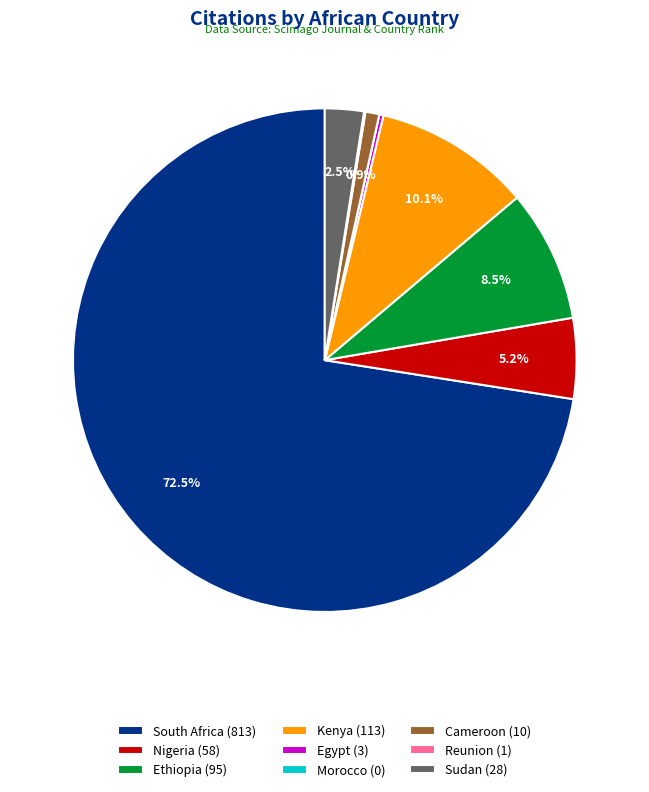

Is there a majority slice in this chart?

Yes